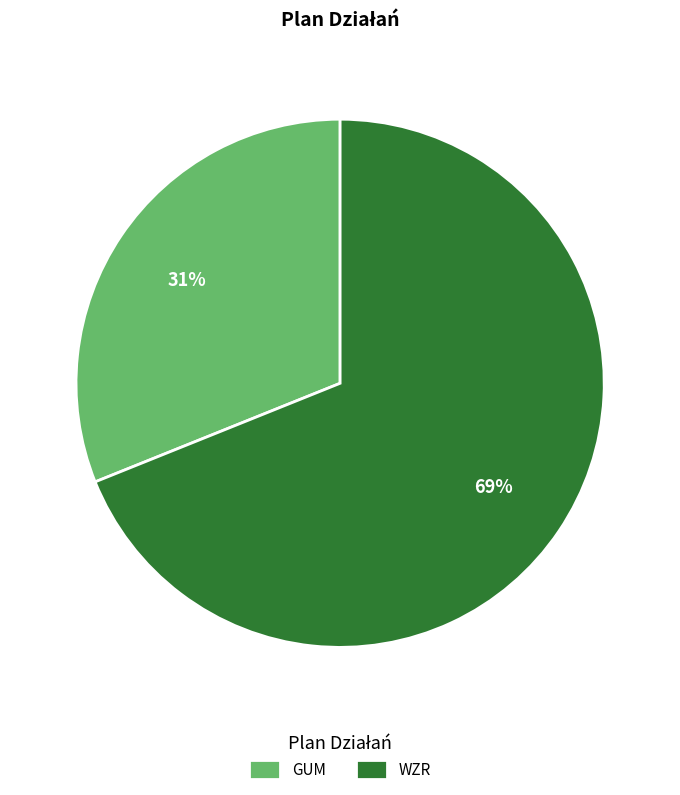

To the nearest percent, what percentage of the pie is GUM?

31%